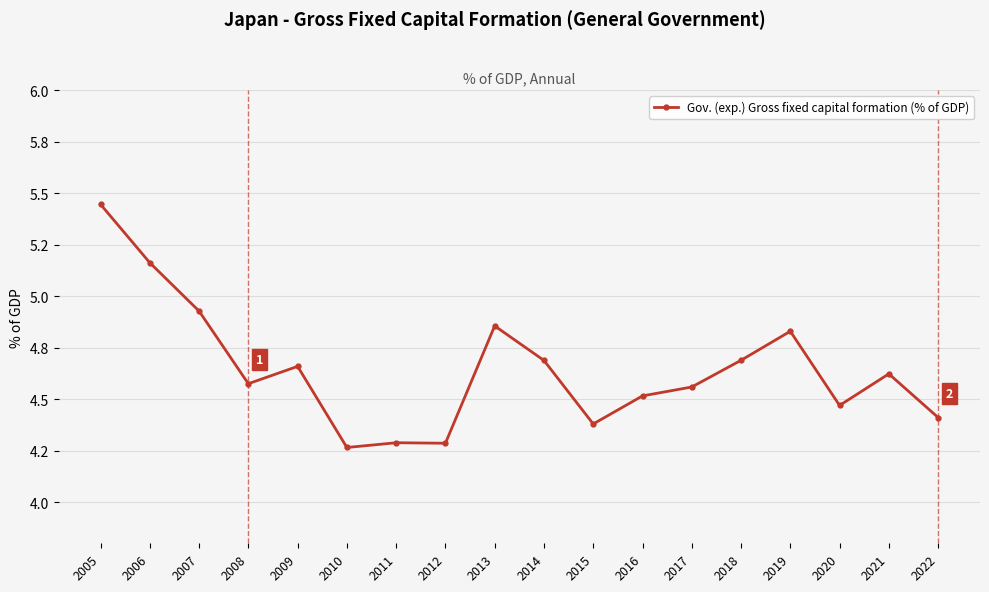

Does the chart have visible grid lines?

Yes